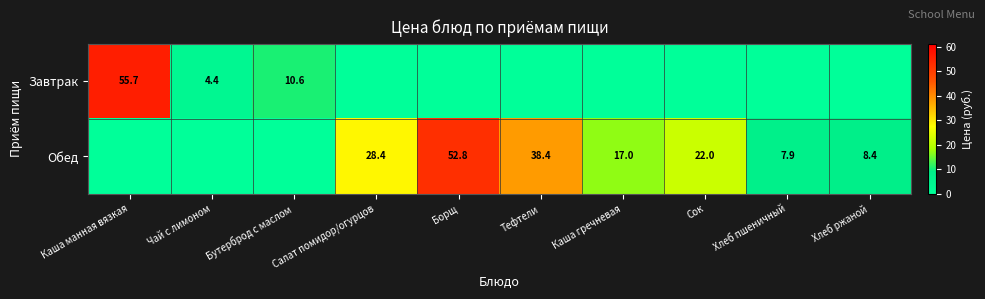

What is the difference between the Обед values at Каша гречневая and Хлеб пшеничный?

9.1